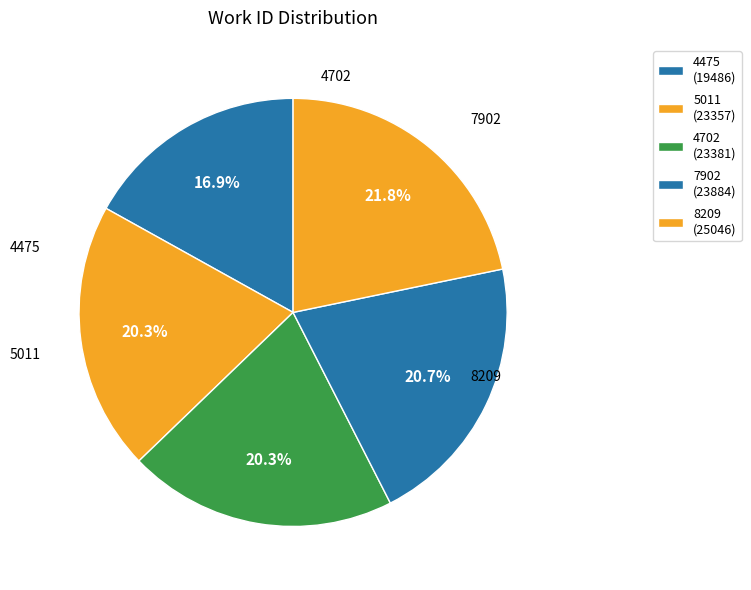

How many segments does this pie chart have?

5